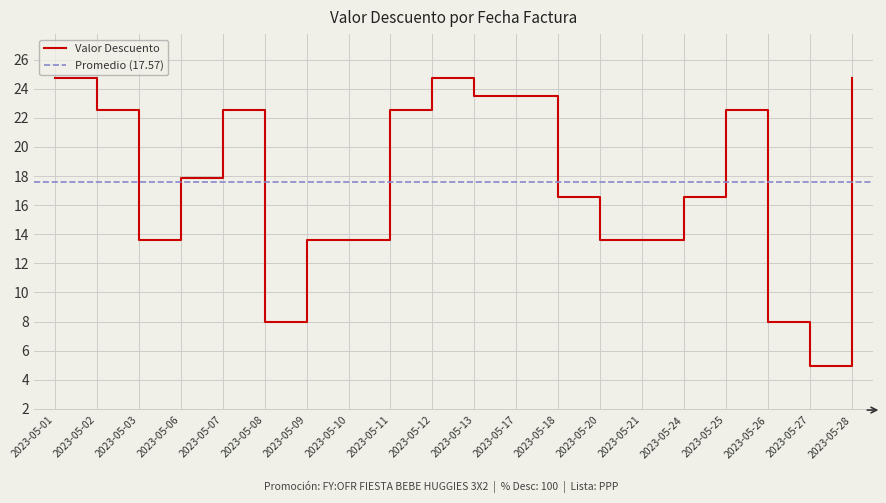

Count the number of values greater than 17.

10